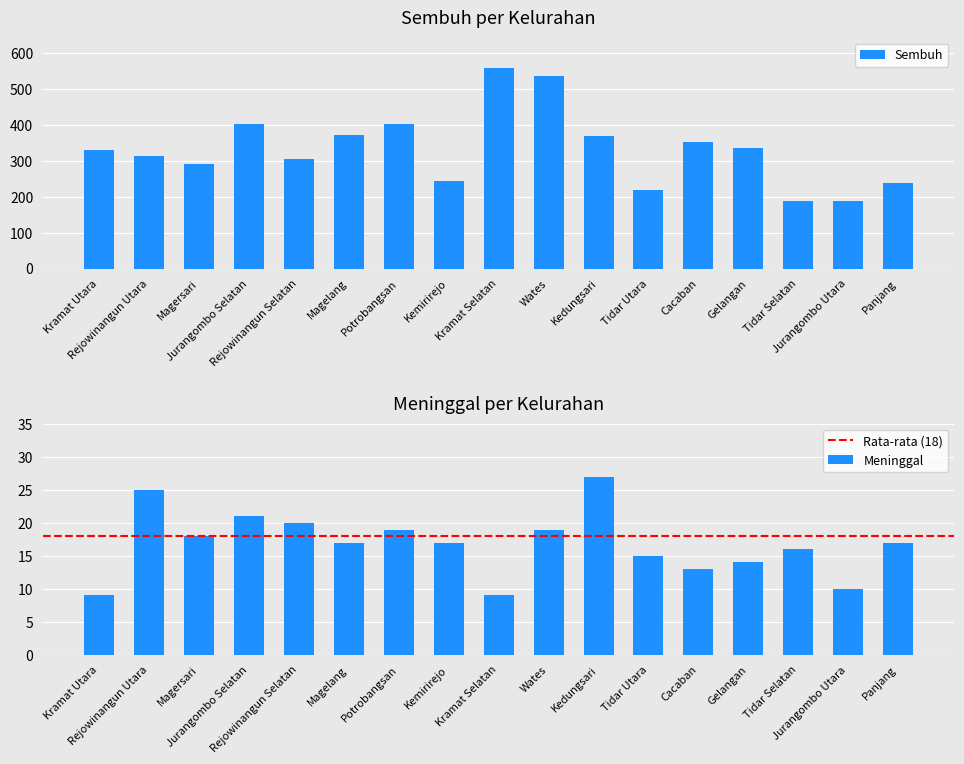

What is the difference between the highest and lowest values at Wates?

517